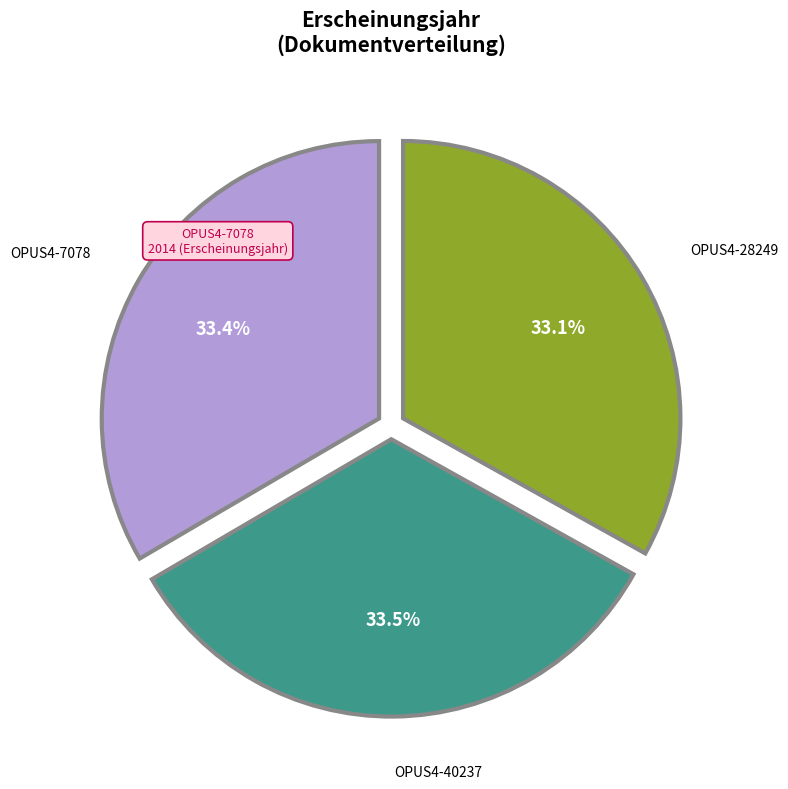

Does any single category account for the majority?

No